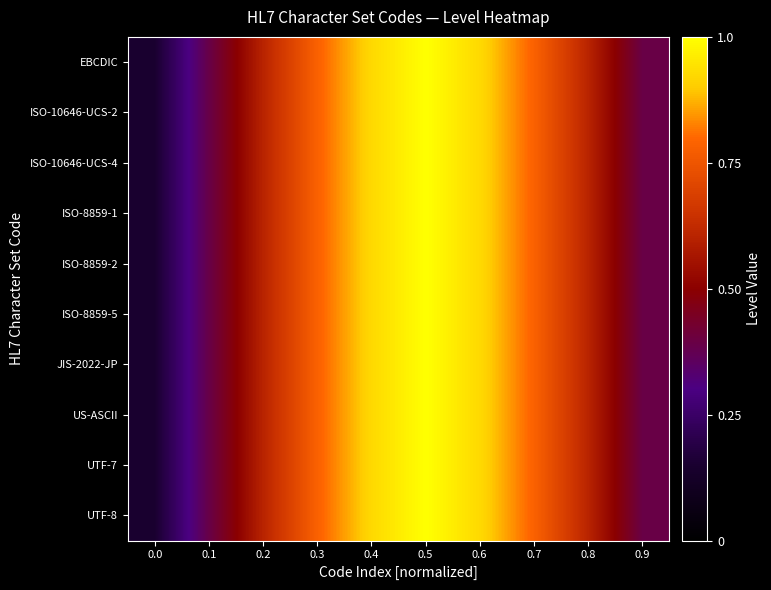

Reading right to left, extract all data points from this chart.

EBCDIC: 0.9=0.4	0.8=0.6	0.7=0.8	0.6=0.9	0.5=1.0	0.4=0.9	0.3=0.8	0.2=0.6	0.1=0.4	0.0=0.2
ISO-10646-UCS-2: 0.9=0.4	0.8=0.6	0.7=0.8	0.6=0.9	0.5=1.0	0.4=0.9	0.3=0.8	0.2=0.6	0.1=0.4	0.0=0.2
ISO-10646-UCS-4: 0.9=0.4	0.8=0.6	0.7=0.8	0.6=0.9	0.5=1.0	0.4=0.9	0.3=0.8	0.2=0.6	0.1=0.4	0.0=0.2
ISO-8859-1: 0.9=0.4	0.8=0.6	0.7=0.8	0.6=0.9	0.5=1.0	0.4=0.9	0.3=0.8	0.2=0.6	0.1=0.4	0.0=0.2
ISO-8859-2: 0.9=0.4	0.8=0.6	0.7=0.8	0.6=0.9	0.5=1.0	0.4=0.9	0.3=0.8	0.2=0.6	0.1=0.4	0.0=0.2
ISO-8859-5: 0.9=0.4	0.8=0.6	0.7=0.8	0.6=0.9	0.5=1.0	0.4=0.9	0.3=0.8	0.2=0.6	0.1=0.4	0.0=0.2
JIS-2022-JP: 0.9=0.4	0.8=0.6	0.7=0.8	0.6=0.9	0.5=1.0	0.4=0.9	0.3=0.8	0.2=0.6	0.1=0.4	0.0=0.2
US-ASCII: 0.9=0.4	0.8=0.6	0.7=0.8	0.6=0.9	0.5=1.0	0.4=0.9	0.3=0.8	0.2=0.6	0.1=0.4	0.0=0.2
UTF-7: 0.9=0.4	0.8=0.6	0.7=0.8	0.6=0.9	0.5=1.0	0.4=0.9	0.3=0.8	0.2=0.6	0.1=0.4	0.0=0.2
UTF-8: 0.9=0.4	0.8=0.6	0.7=0.8	0.6=0.9	0.5=1.0	0.4=0.9	0.3=0.8	0.2=0.6	0.1=0.4	0.0=0.2